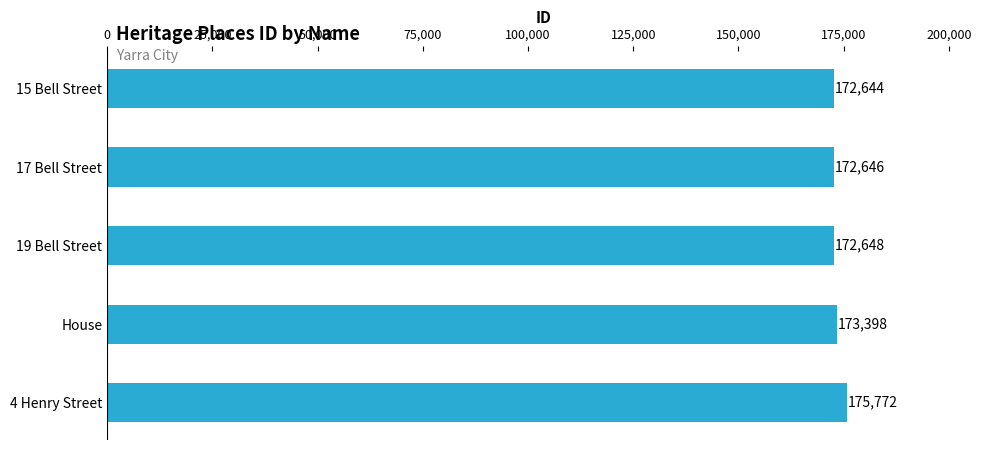

How many values are below 172648?

2